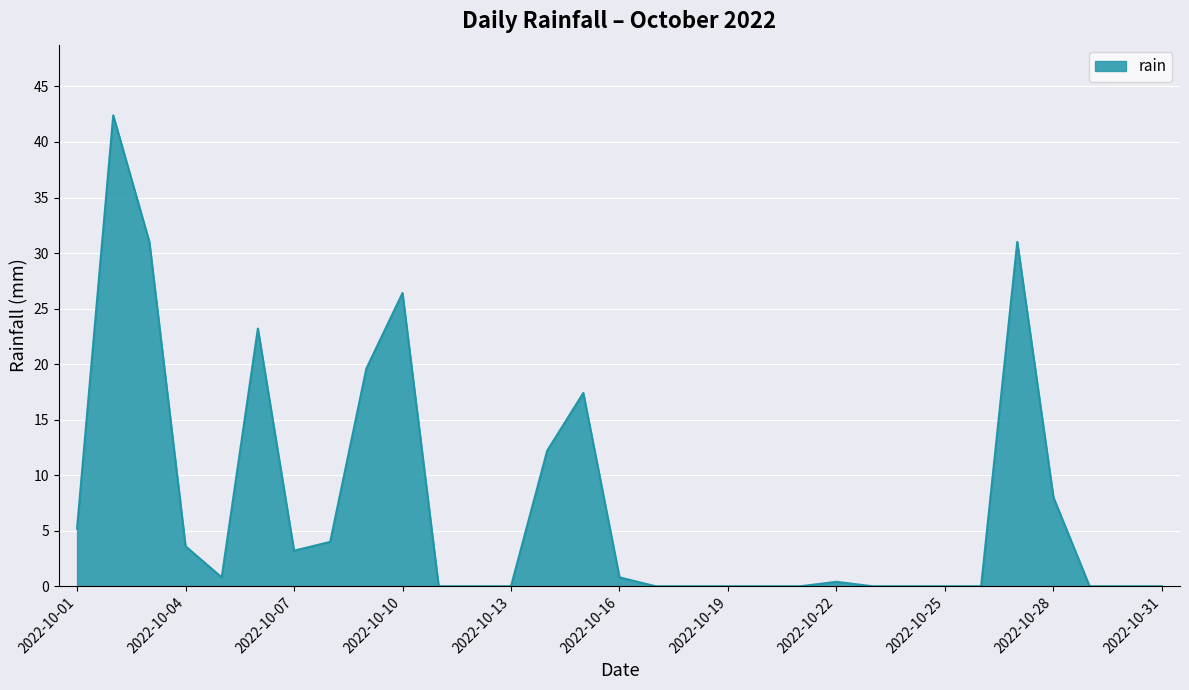

Reading left to right, transcribe all the data shown in this chart.

5.2	42.4	31.0	3.6	0.8	23.2	3.2	4.0	19.6	26.4	0.0	0.0	0.0	12.2	17.4	0.8	0.0	0.0	0.0	0.0	0.0	0.4	0.0	0.0	0.0	0.0	31.0	8.0	0.0	0.0	0.0